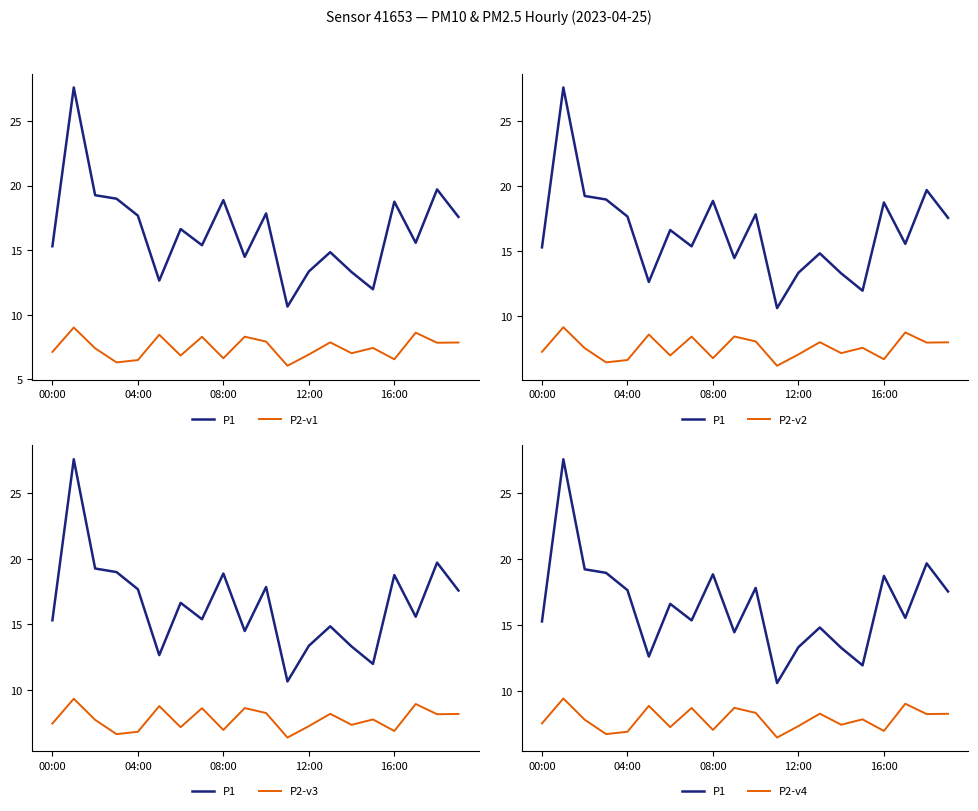

In P2-v3, how many points are higher than both neighbors (excluding endpoints)?

7